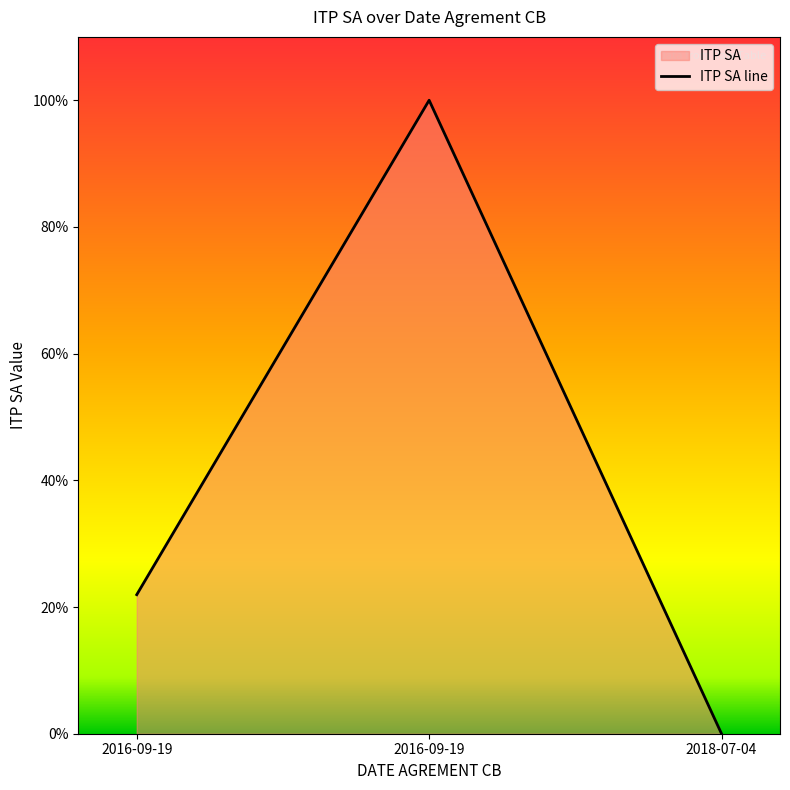

Reading right to left, transcribe all the data shown in this chart.

2018-07-04=0.0	2016-09-19=100.0	2016-09-19=22.0